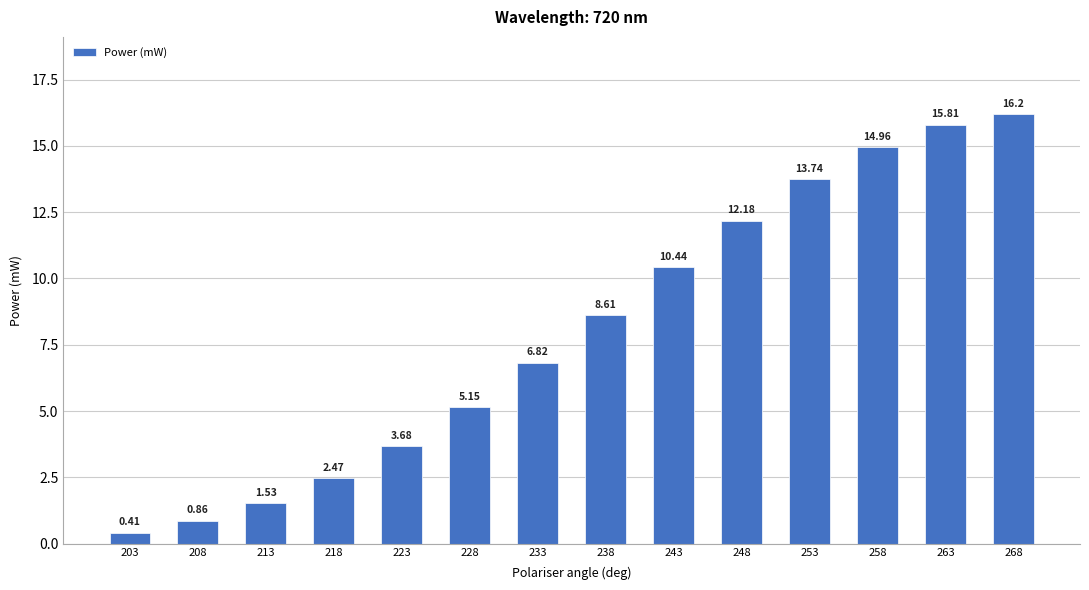

List the labels in order of value, smallest first.

203, 208, 213, 218, 223, 228, 233, 238, 243, 248, 253, 258, 263, 268